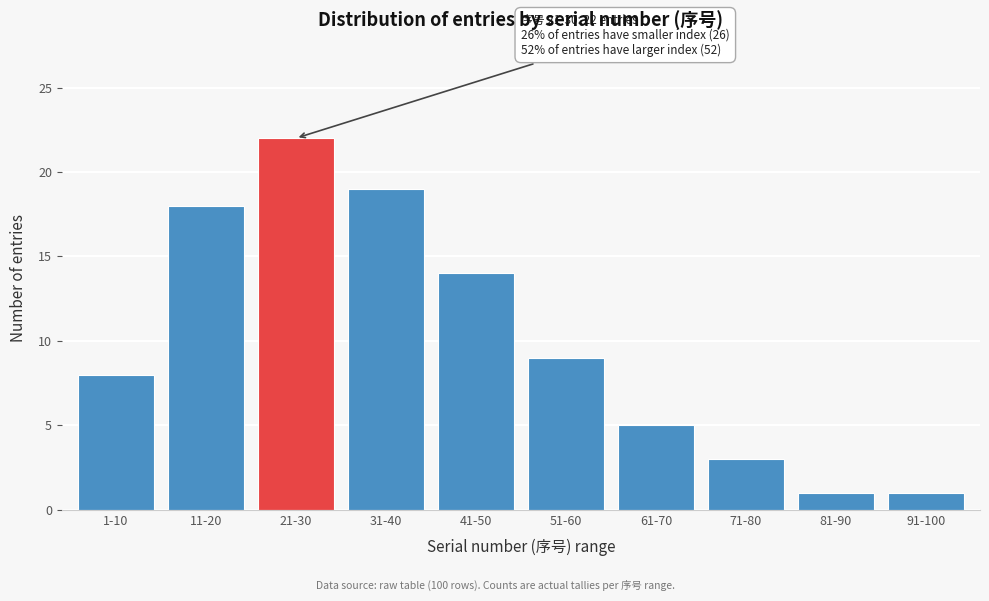

Reading left to right, what are all the values shown in this chart?

8	18	22	19	14	9	5	3	1	1